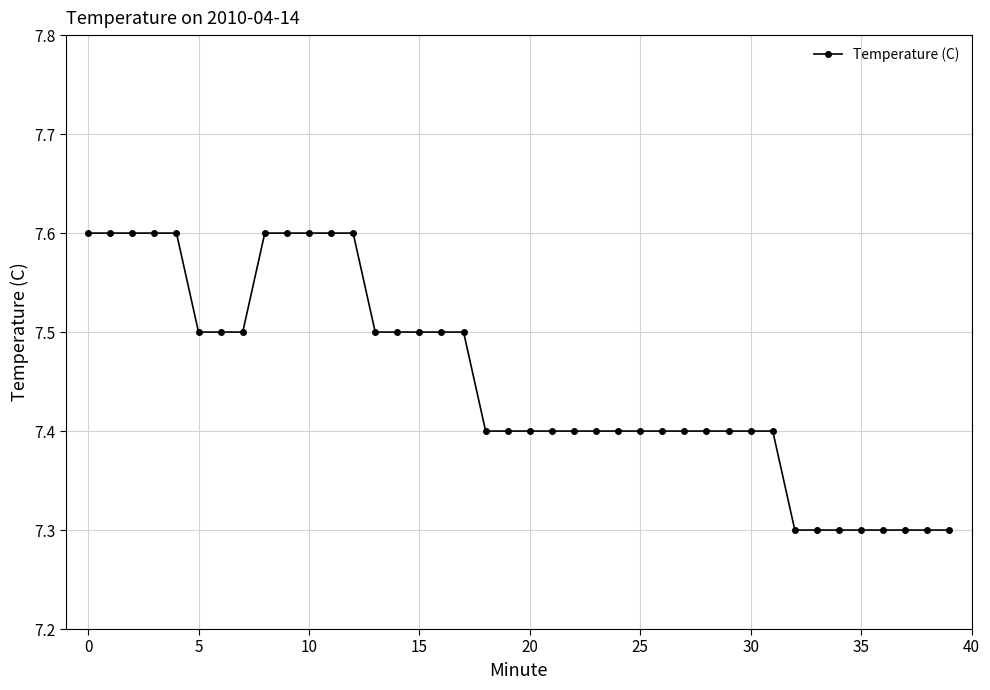

What is the minimum value shown in the chart?

7.3